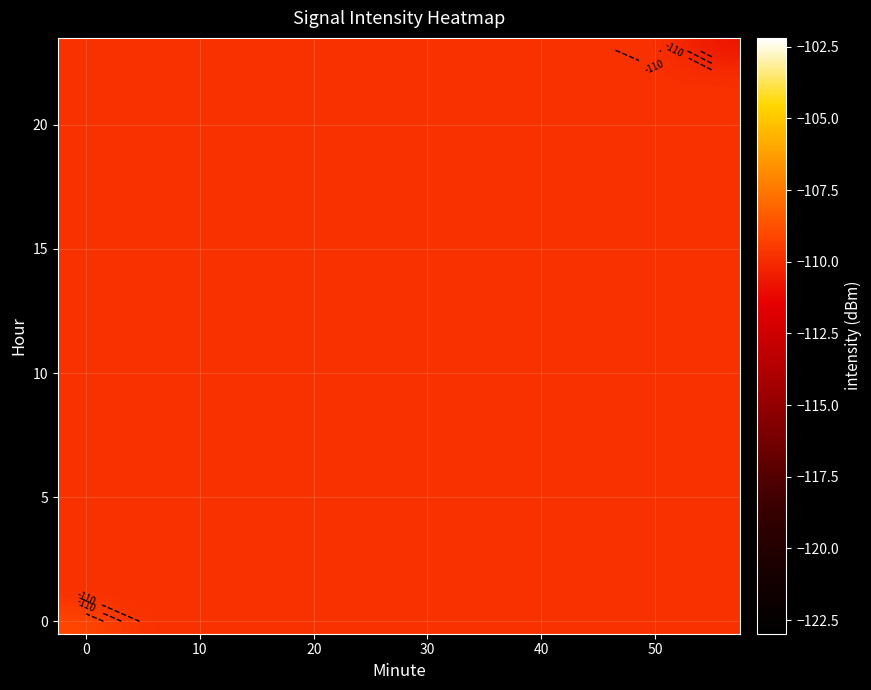

What is the maximum value shown in the chart?

-109.0